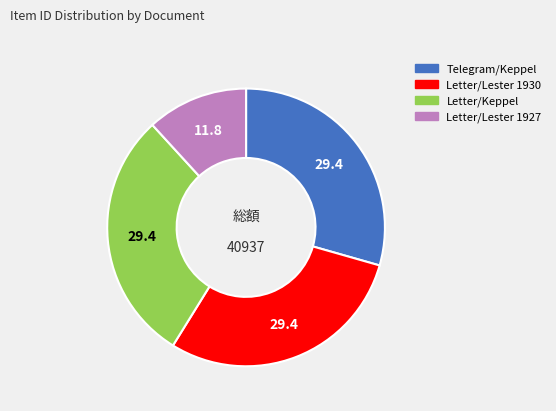

Is Letter/Keppel the majority of the pie?

No